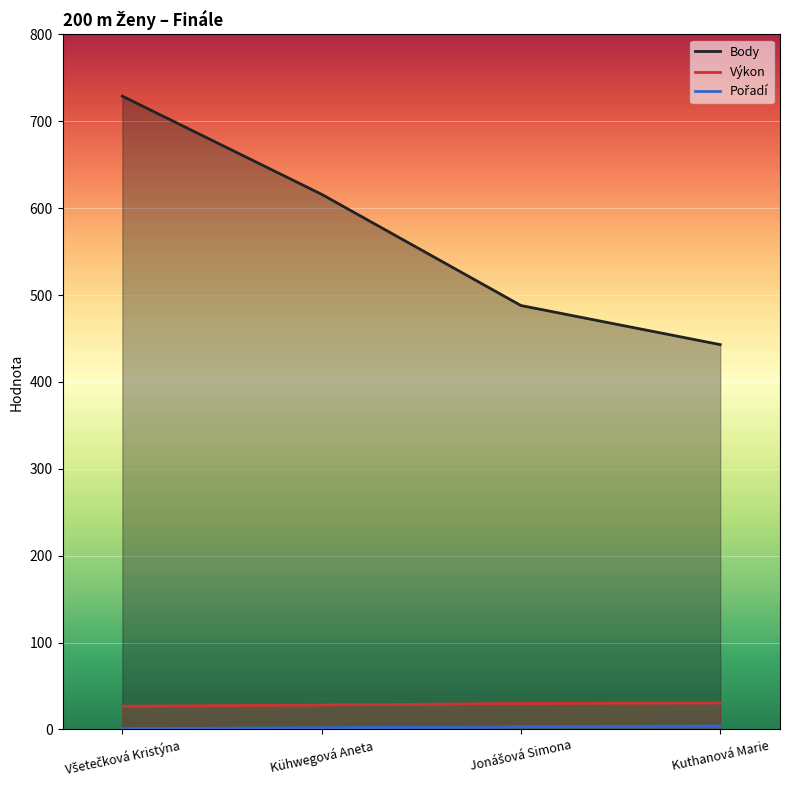

At which label is Výkon closest to 28?

Kühwegová Aneta